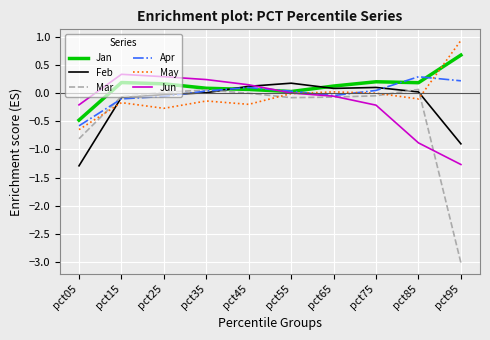

Is the value of May at pct95 greater than the value of Jun at pct05?

Yes